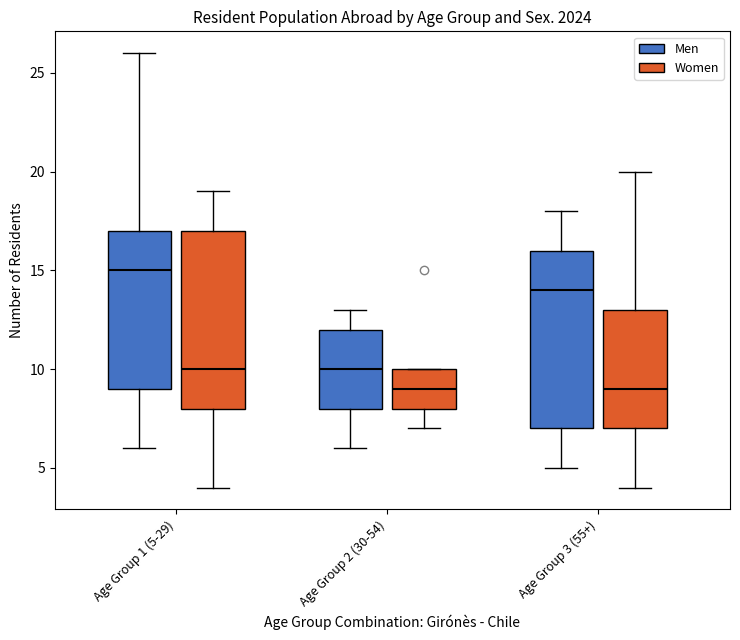

Reading left to right, read every box against the y-axis: the position of its median line, the range the box covers, and the ends of its whiskers. The values are not printed on the chart, so give them approximately, as read against the axis.

Age Group 1 (5-29) (Men): median 15, box 9 to 17, whiskers 6 to 26
Age Group 1 (5-29) (Women): median 10, box 8 to 17, whiskers 4 to 19
Age Group 2 (30-54) (Men): median 10, box 8 to 12, whiskers 6 to 13
Age Group 2 (30-54) (Women): median 9, box 8 to 10, whiskers 7 to 10
Age Group 3 (55+) (Men): median 14, box 7 to 16, whiskers 5 to 18
Age Group 3 (55+) (Women): median 9, box 7 to 13, whiskers 4 to 20